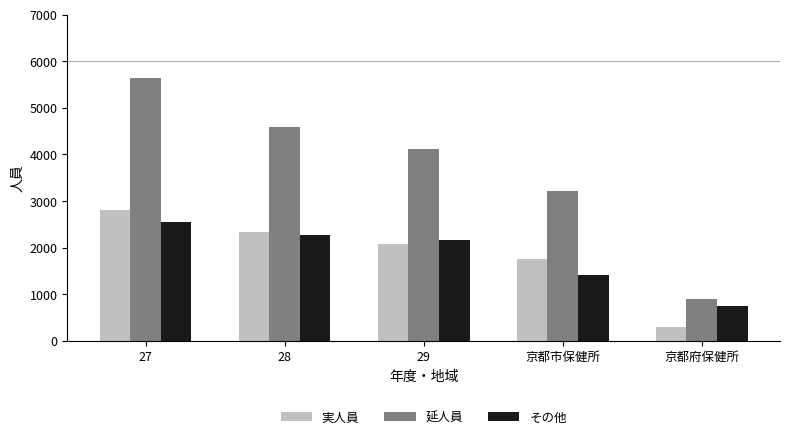

How many groups of bars are there?

5